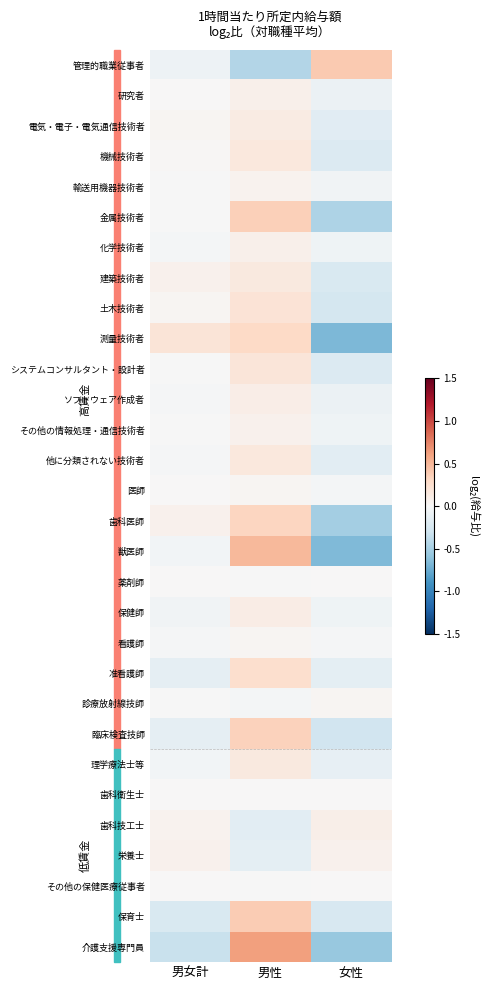

Reading left to right, list all the values displayed in this chart.

管理的職業従事者: 男女計=-0.1	男性=-0.4	女性=0.4
研究者: 男女計=0.0	男性=0.1	女性=-0.1
電気・電子・電気通信技術者: 男女計=0.0	男性=0.1	女性=-0.2
機械技術者: 男女計=0.0	男性=0.2	女性=-0.2
輸送用機器技術者: 男女計=-0.0	男性=0.1	女性=-0.1
金属技術者: 男女計=-0.0	男性=0.4	女性=-0.5
化学技術者: 男女計=-0.0	男性=0.1	女性=-0.1
建築技術者: 男女計=0.1	男性=0.1	女性=-0.2
土木技術者: 男女計=0.0	男性=0.2	女性=-0.3
測量技術者: 男女計=0.2	男性=0.3	女性=-0.7
システムコンサルタント・設計者: 男女計=-0.0	男性=0.2	女性=-0.2
ソフトウェア作成者: 男女計=-0.0	男性=0.1	女性=-0.1
その他の情報処理・通信技術者: 男女計=-0.0	男性=0.1	女性=-0.1
他に分類されない技術者: 男女計=-0.0	男性=0.2	女性=-0.2
医師: 男女計=0.0	男性=0.0	女性=-0.0
歯科医師: 男女計=0.1	男性=0.3	女性=-0.5
獣医師: 男女計=-0.0	男性=0.5	女性=-0.7
薬剤師: 男女計=0.0	男性=-0.0	女性=0.0
保健師: 男女計=-0.1	男性=0.1	女性=-0.1
看護師: 男女計=-0.0	男性=0.0	女性=-0.0
准看護師: 男女計=-0.1	男性=0.2	女性=-0.2
診療放射線技師: 男女計=-0.0	男性=-0.0	女性=0.0
臨床検査技師: 男女計=-0.1	男性=0.3	女性=-0.3
理学療法士等: 男女計=-0.0	男性=0.2	女性=-0.1
歯科衛生士: 男女計=0.0	男性=0.0	女性=0.0
歯科技工士: 男女計=0.1	男性=-0.2	女性=0.1
栄養士: 男女計=0.1	男性=-0.1	女性=0.1
その他の保健医療従事者: 男女計=0.0	男性=-0.0	女性=0.0
保育士: 男女計=-0.2	男性=0.4	女性=-0.2
介護支援専門員: 男女計=-0.3	男性=0.6	女性=-0.6